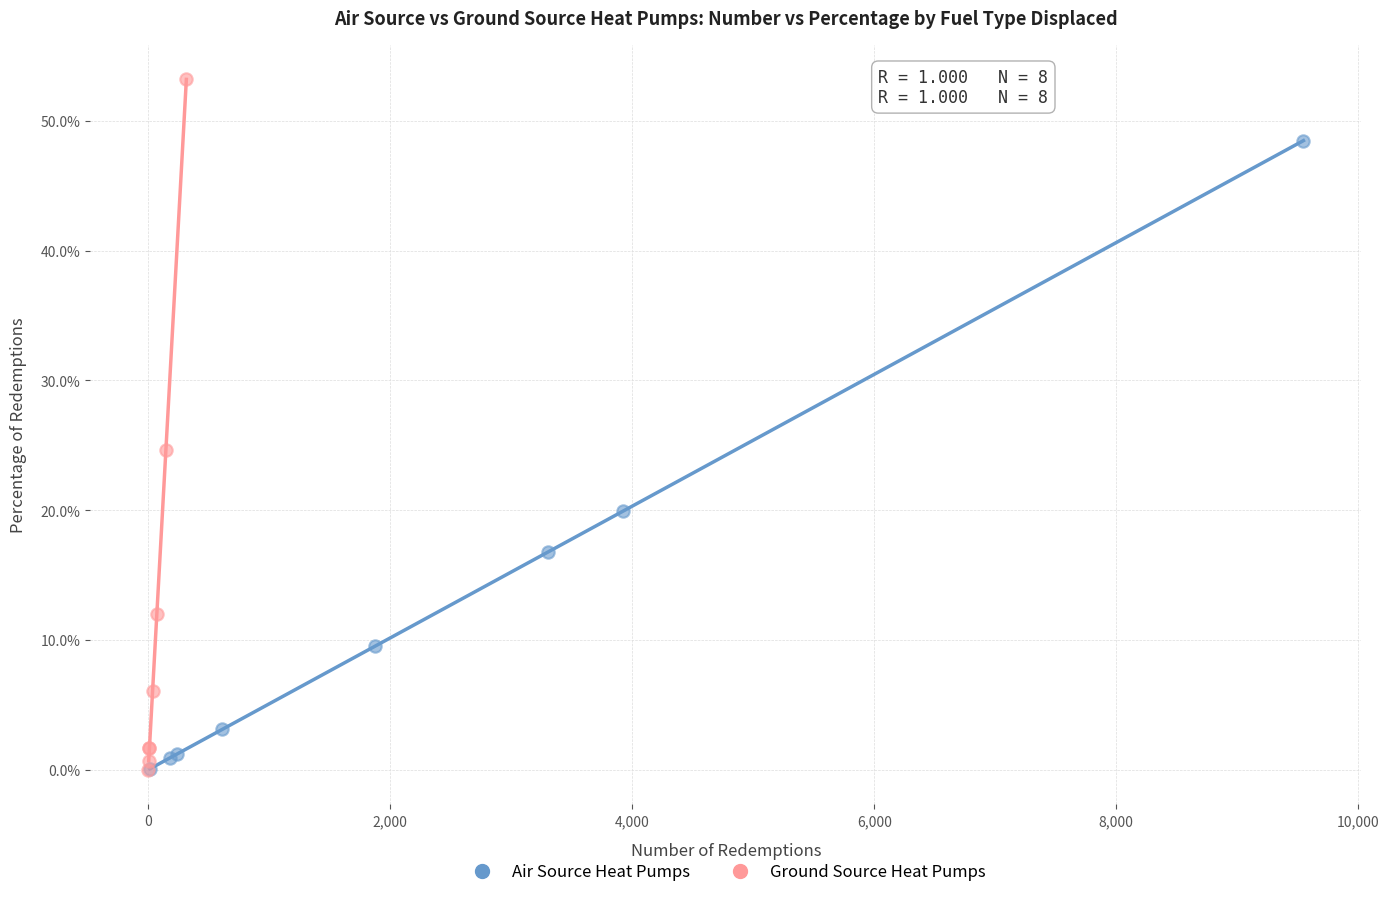

Which series reaches the maximum Y coordinate?

Ground Source Heat Pumps